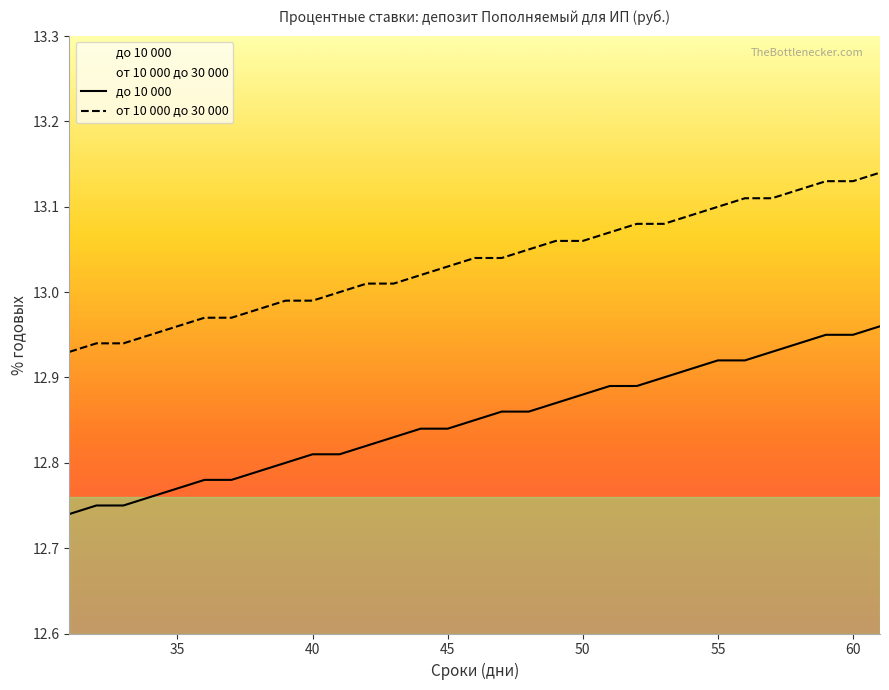

List the series in order of their peak value, lowest first.

до 10 000, от 10 000 до 30 000